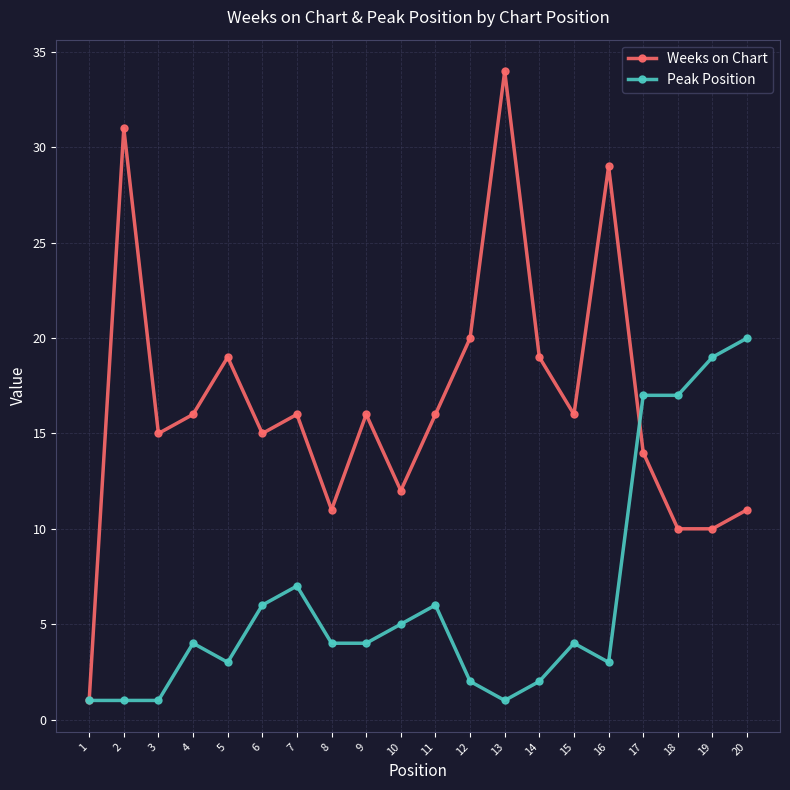

Rank the series by their average value, from lowest to highest.

Peak Position, Weeks on Chart